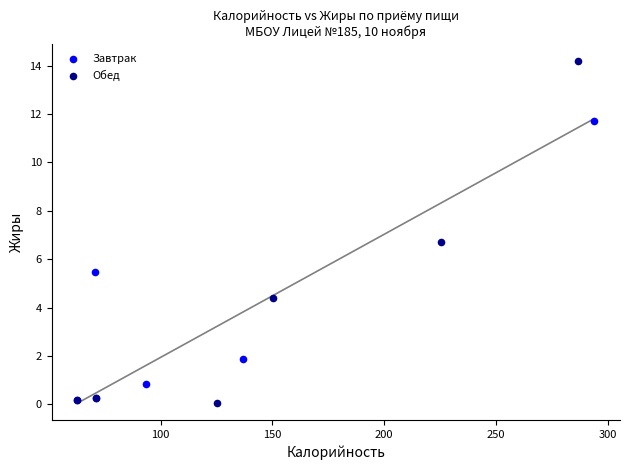

Which series contains the highest Y value?

Обед